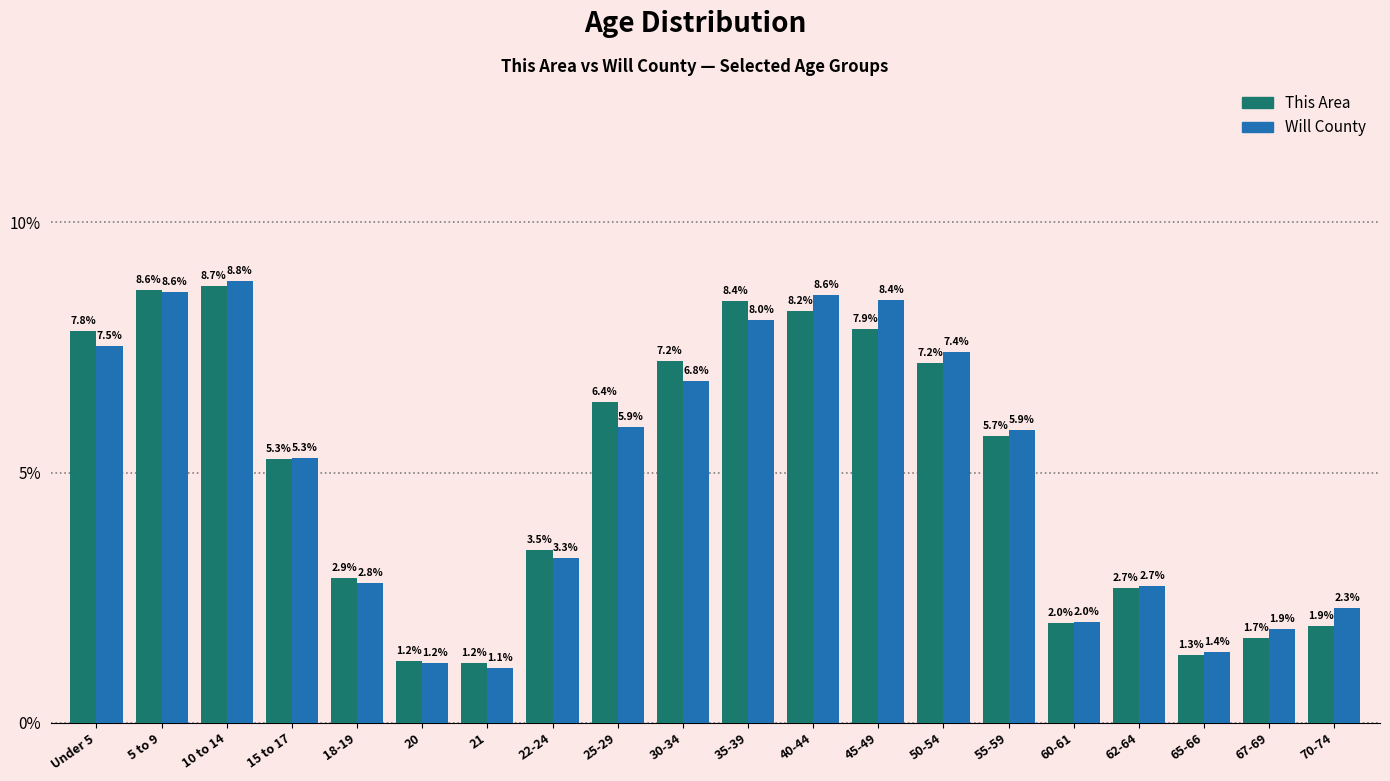

Reading left to right, extract all data points from this chart.

This Area: Under 5=7.8	5 to 9=8.6	10 to 14=8.7	15 to 17=5.3	18-19=2.9	20=1.2	21=1.2	22-24=3.5	25-29=6.4	30-34=7.2	35-39=8.4	40-44=8.2	45-49=7.9	50-54=7.2	55-59=5.7	60-61=2.0	62-64=2.7	65-66=1.3	67-69=1.7	70-74=1.9
Will County: Under 5=7.5	5 to 9=8.6	10 to 14=8.8	15 to 17=5.3	18-19=2.8	20=1.2	21=1.1	22-24=3.3	25-29=5.9	30-34=6.8	35-39=8.0	40-44=8.6	45-49=8.4	50-54=7.4	55-59=5.9	60-61=2.0	62-64=2.7	65-66=1.4	67-69=1.9	70-74=2.3